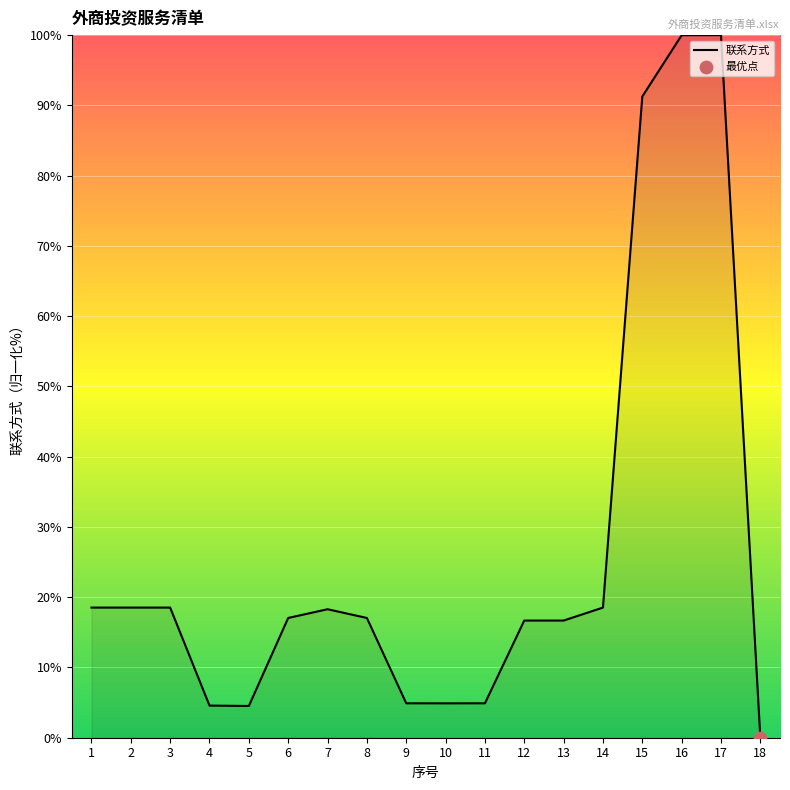

Between 11 and 2, which is larger?

2